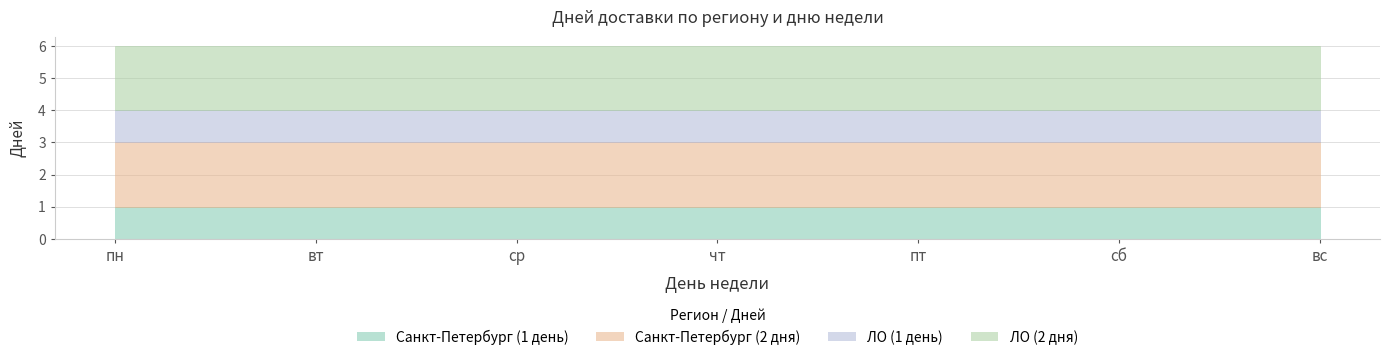

How many lines are shown in the chart?

4